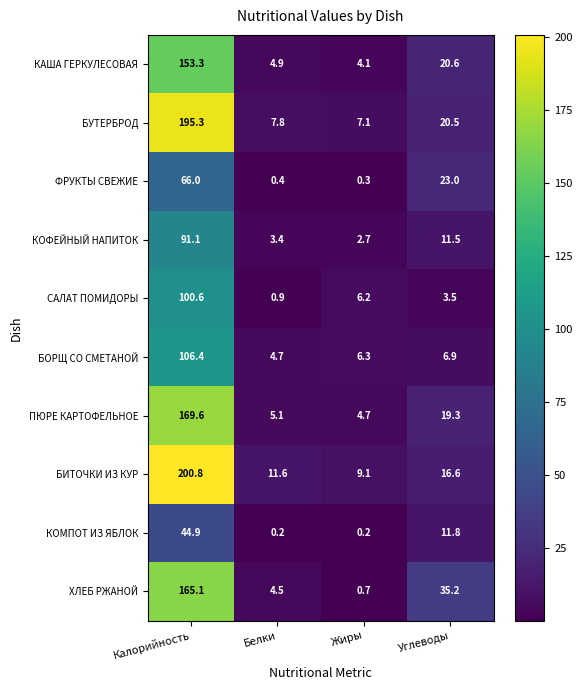

What is the sum of the ПЮРЕ КАРТОФЕЛЬНОЕ values at Белки and Калорийность?

174.7